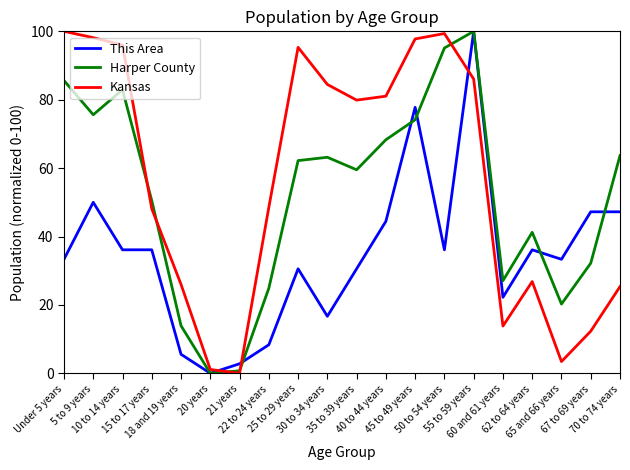

What position from the right is 15 to 17 years?

17